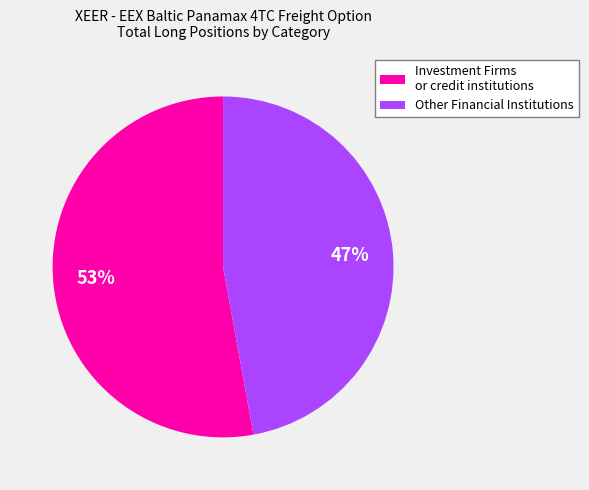

Count the number of slices in the pie.

2